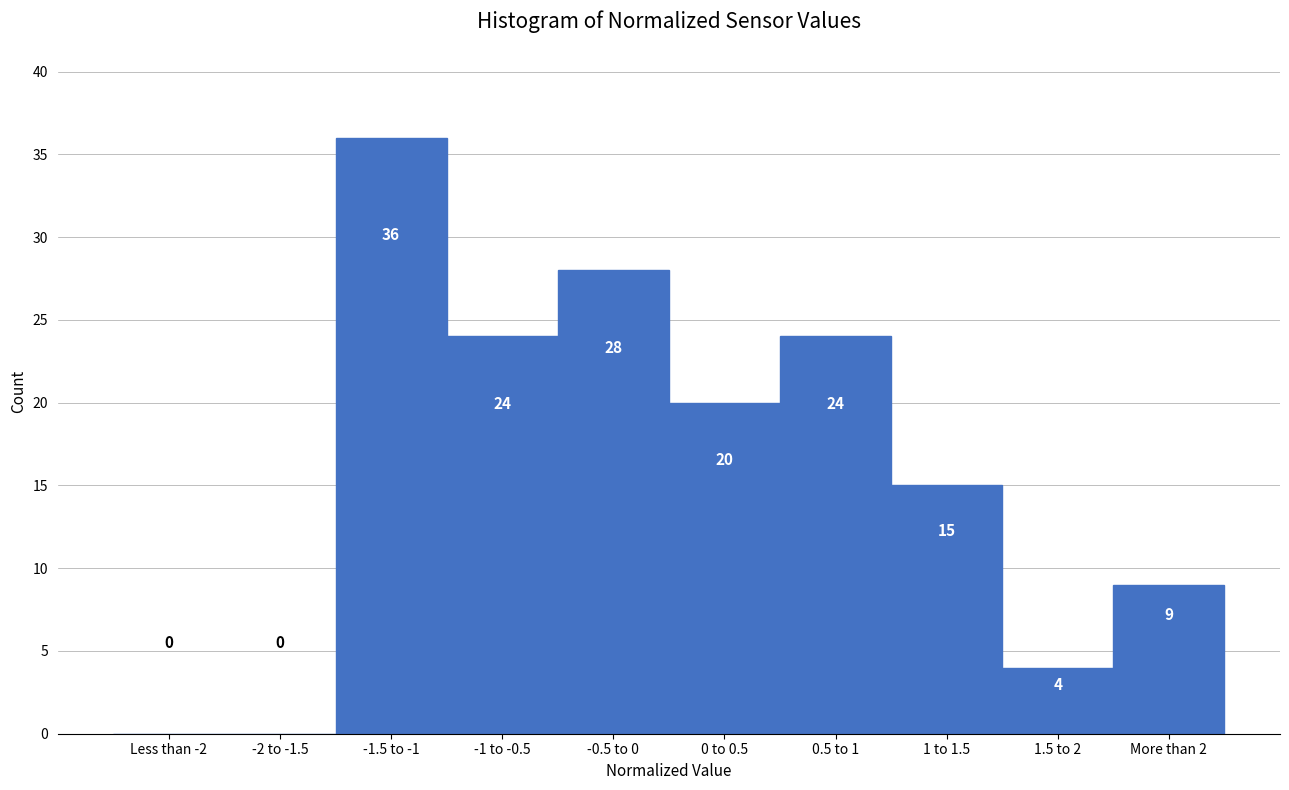

Reading left to right, what are all the values shown in this chart?

Less than -2=0	-2 to -1.5=0	-1.5 to -1=36	-1 to -0.5=24	-0.5 to 0=28	0 to 0.5=20	0.5 to 1=24	1 to 1.5=15	1.5 to 2=4	More than 2=9